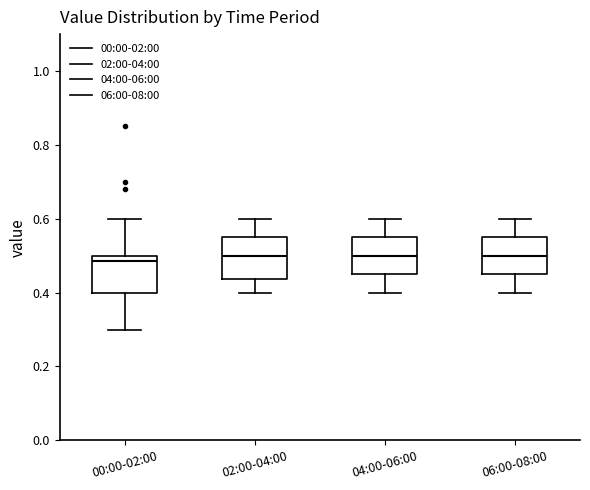

Reading left to right, transcribe this box plot: for each box, give where its median line is, the range the box spans, and where its two whiskers end, as read against the y-axis. The values are not printed on the chart, so give them approximately, as read against the axis.

00:00-02:00: median 0.48, box 0.40 to 0.50, whiskers 0.30 to 0.60
02:00-04:00: median 0.50, box 0.44 to 0.56, whiskers 0.40 to 0.60
04:00-06:00: median 0.50, box 0.46 to 0.56, whiskers 0.40 to 0.60
06:00-08:00: median 0.50, box 0.46 to 0.56, whiskers 0.40 to 0.60